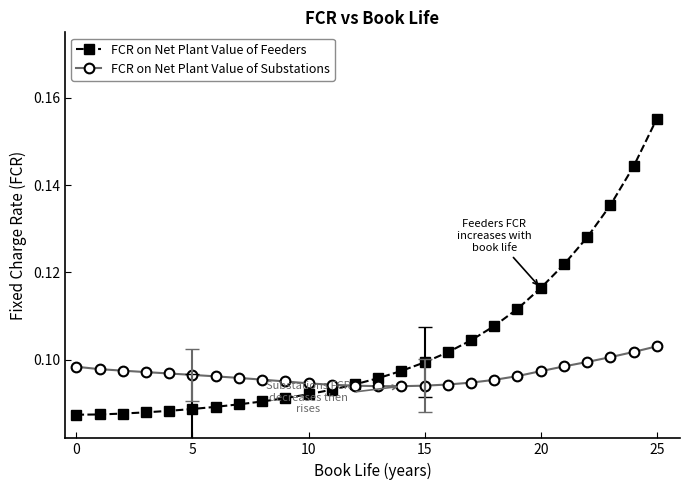

List the series in order of their peak value, highest first.

FCR on Net Plant Value of Feeders, FCR on Net Plant Value of Substations